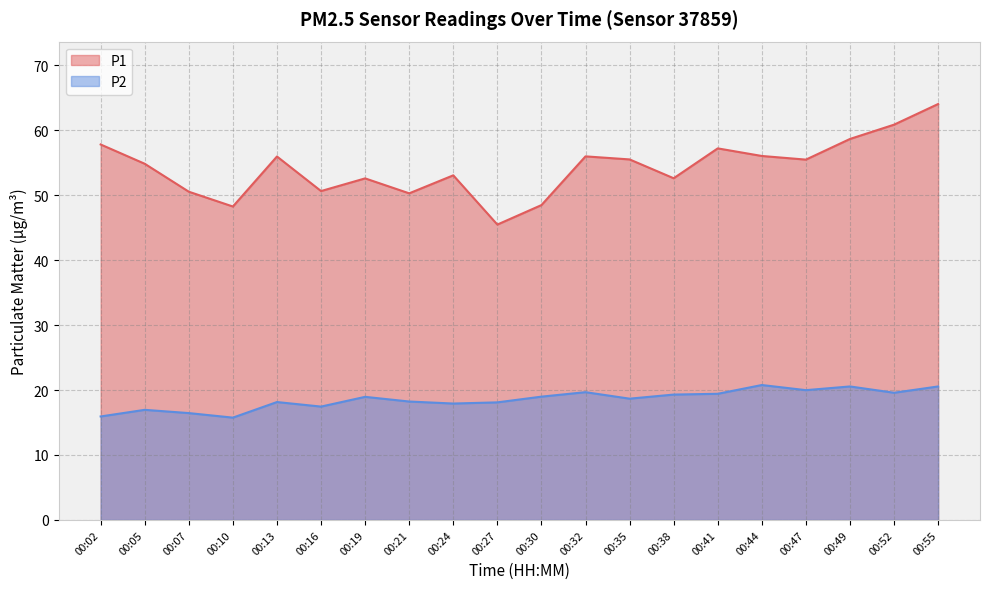

How many data points in P1 are above 55?

10